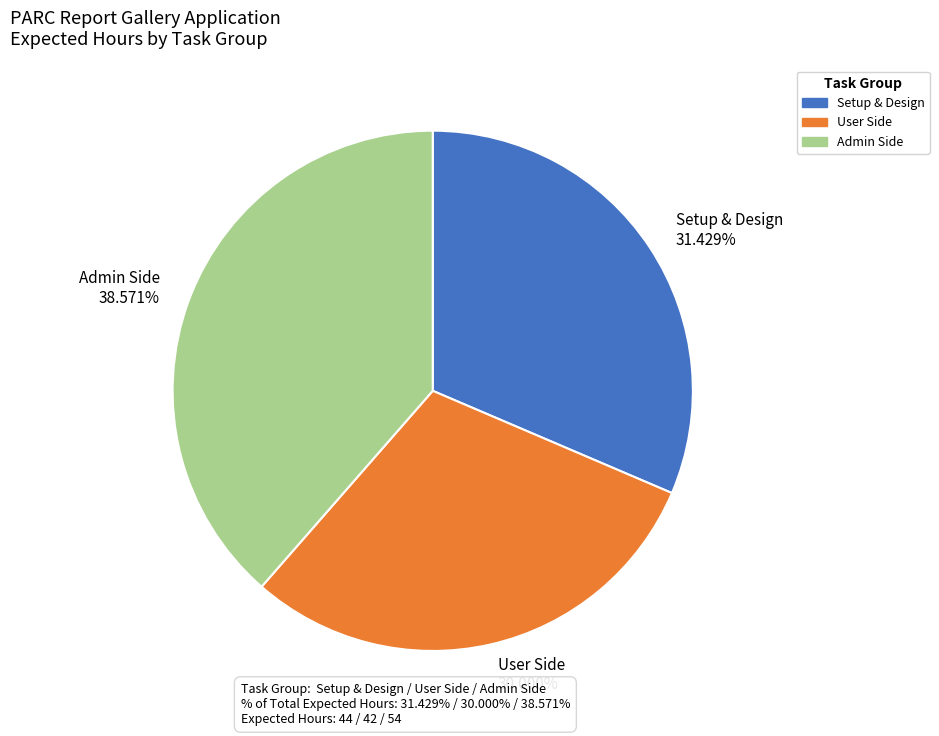

Does any single category account for the majority?

No